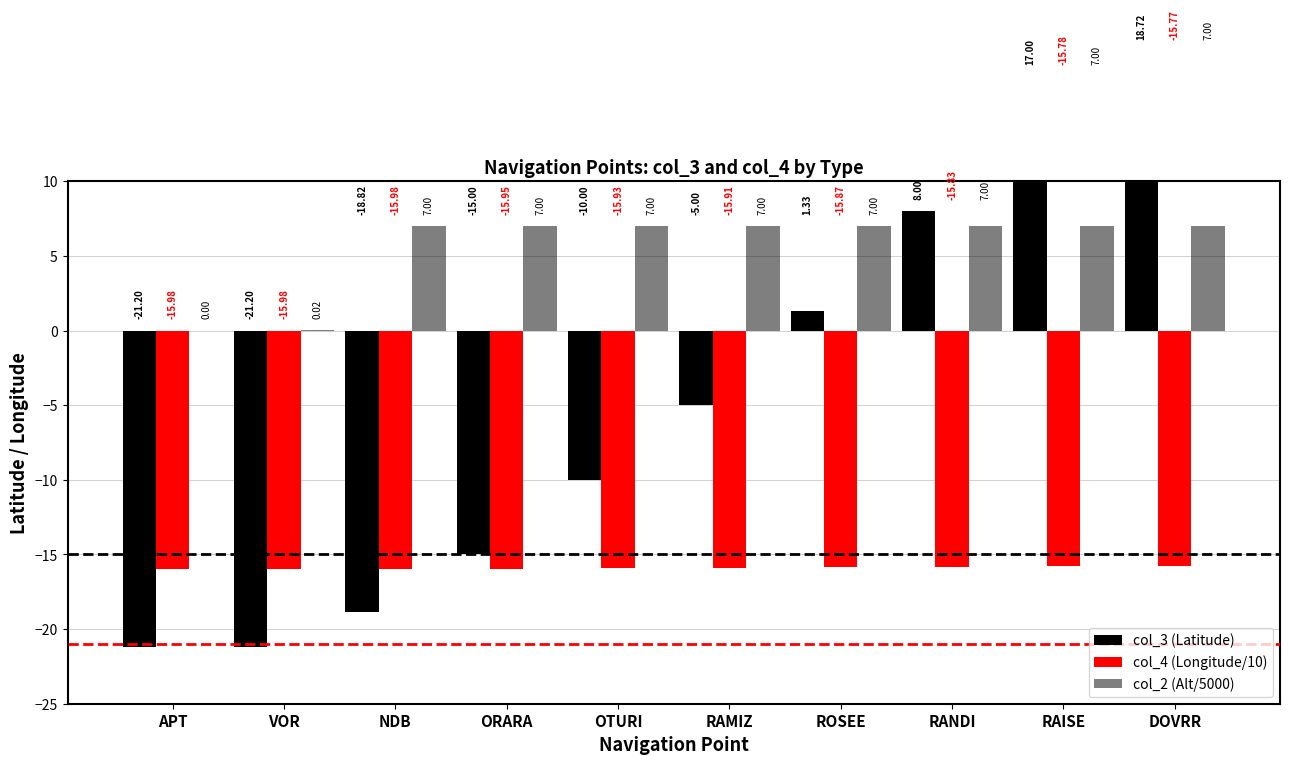

Rank the series by their average value, from highest to lowest.

col_2 (Alt/5000), col_3 (Latitude), col_4 (Longitude/10)